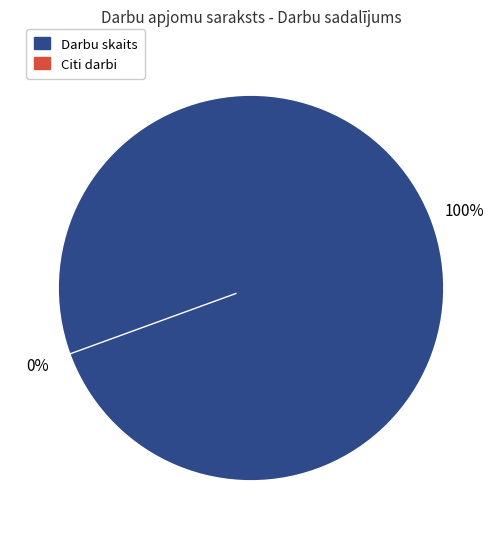

To the nearest percent, what is the average slice percentage?

50%